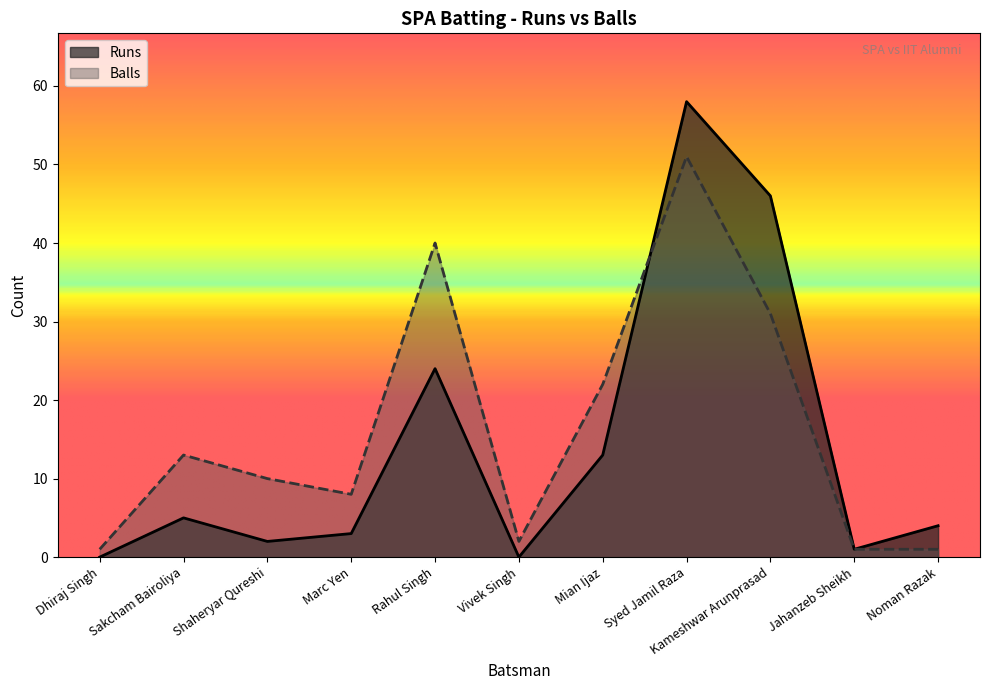

In Balls, how many points are higher than both neighbors (excluding endpoints)?

3